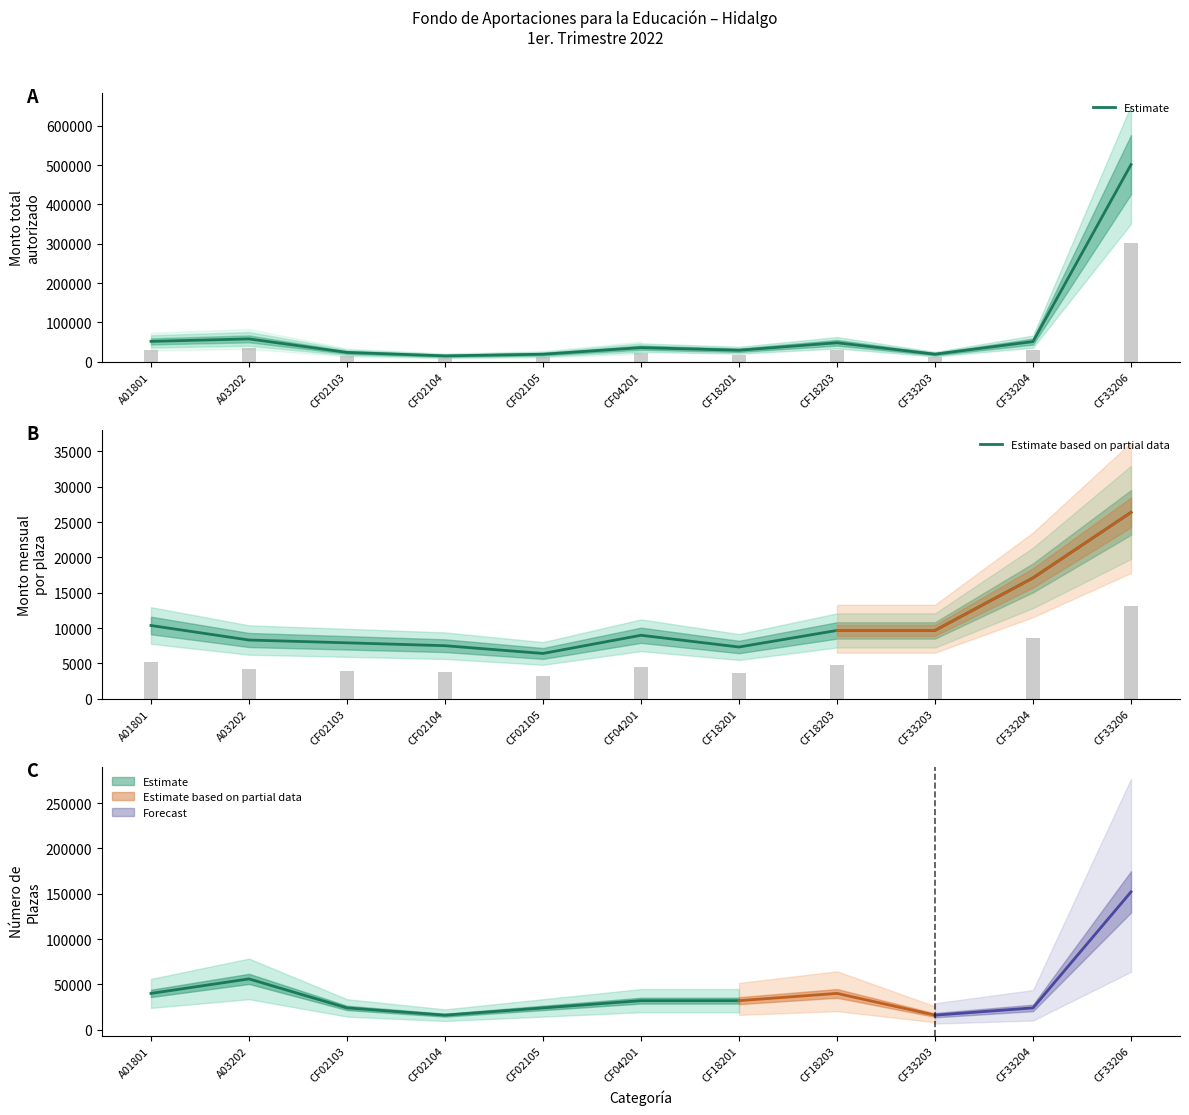

Rank the categories by Estimate based on partial data value from lowest to highest.

CF02105, CF18201, CF02104, CF02103, A03202, CF04201, CF18203, CF33203, A01801, CF33204, CF33206